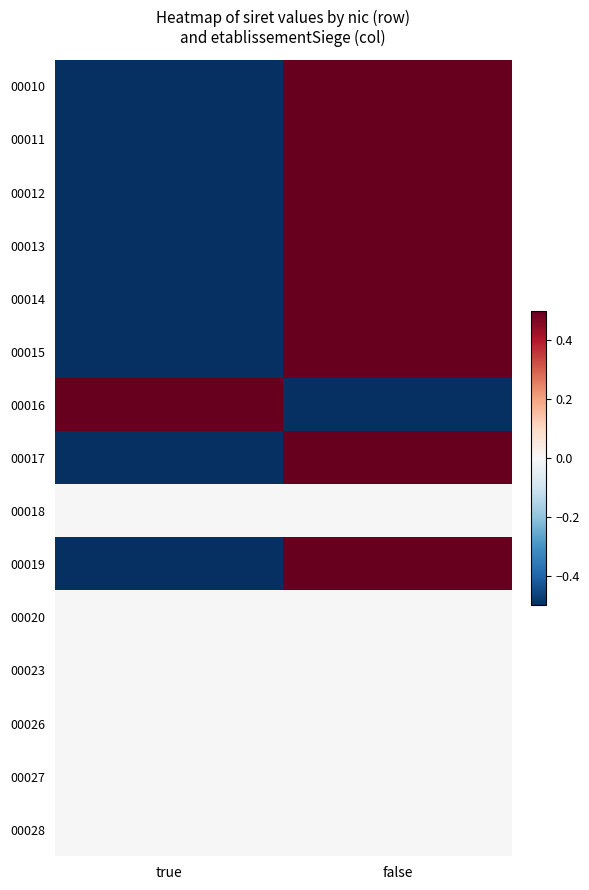

What is the maximum value shown in the chart?

0.5